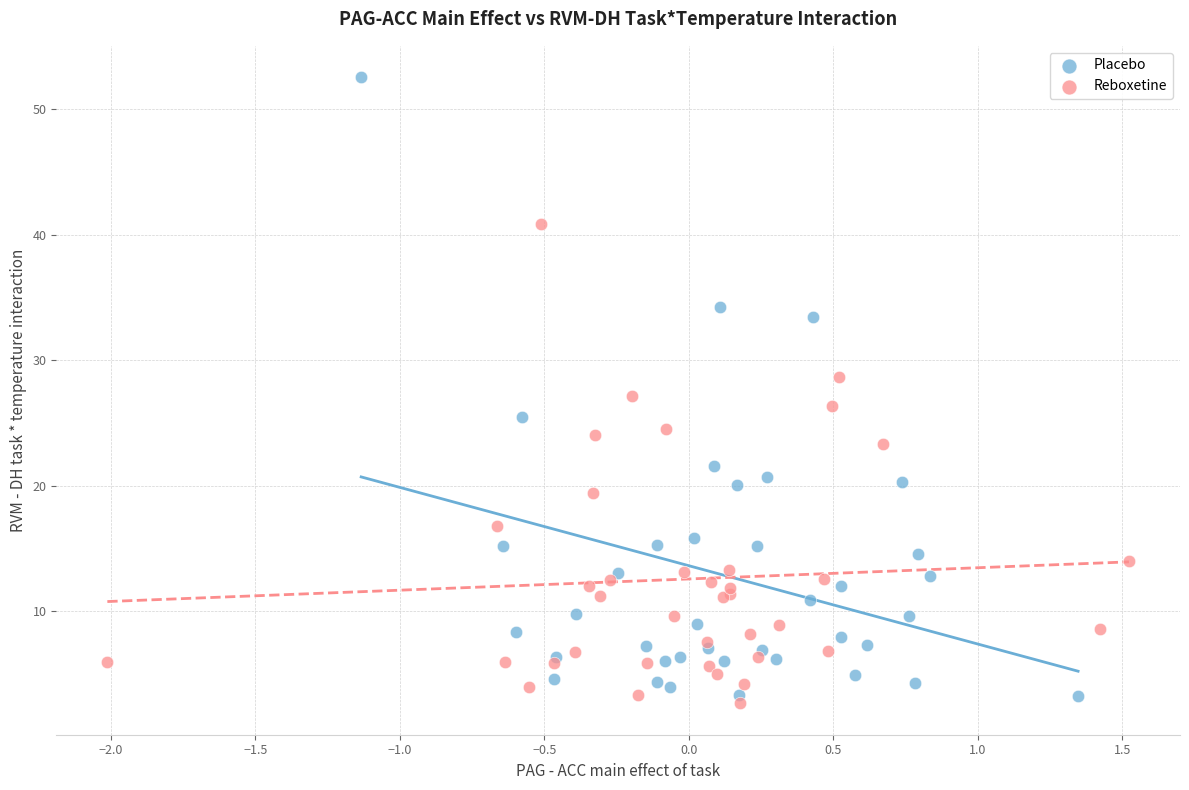

Which series reaches the minimum Y coordinate?

Reboxetine